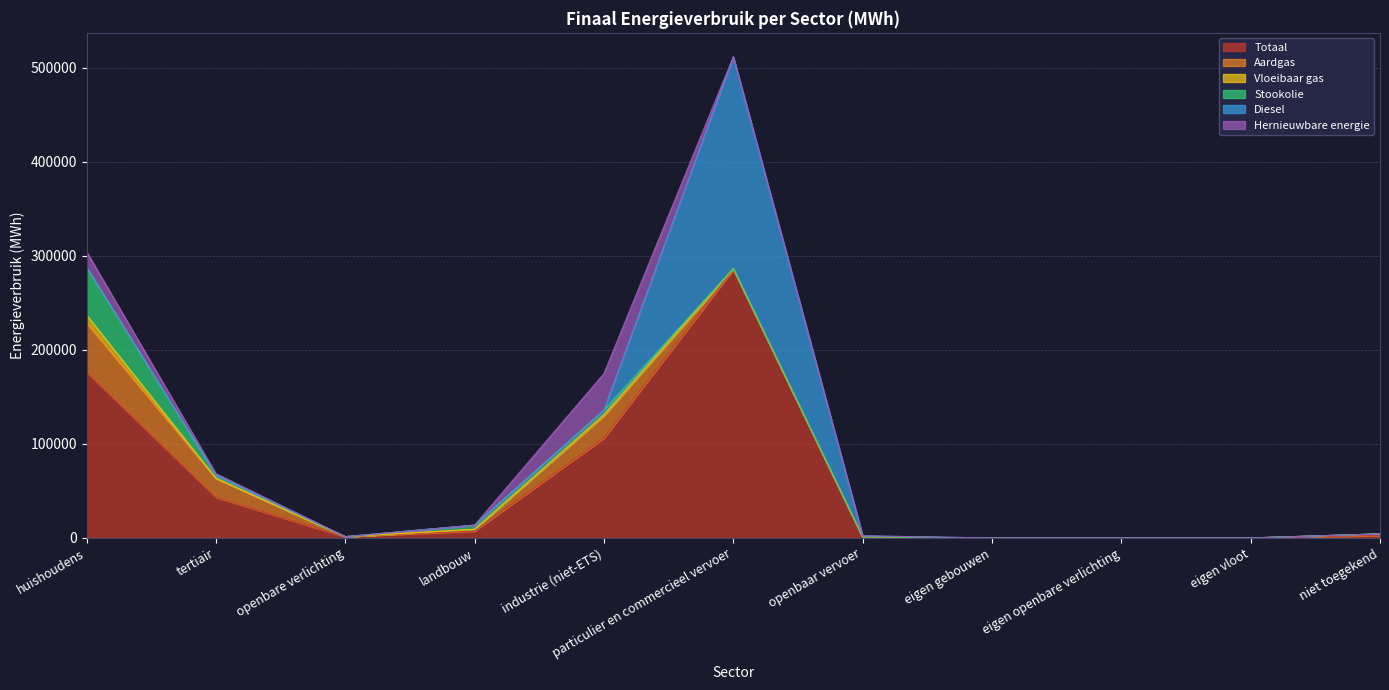

Rank the categories by Vloeibaar gas value from highest to lowest.

huishoudens, industrie (niet-ETS), particulier en commercieel vervoer, tertiair, landbouw, openbare verlichting, openbaar vervoer, eigen gebouwen, eigen openbare verlichting, eigen vloot, niet toegekend